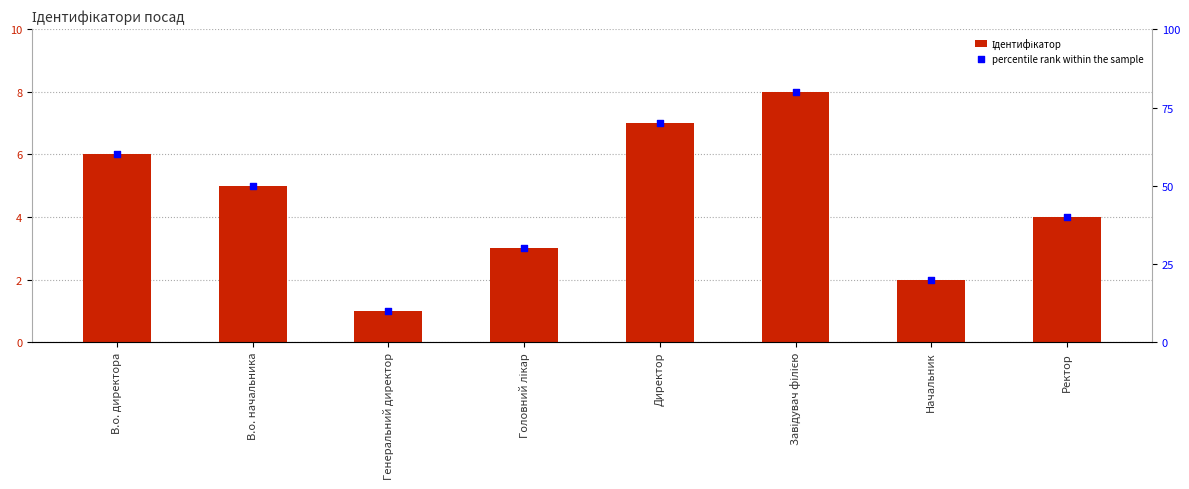

Is the value of percentile rank within the sample at В.о. директора greater than the value of Ідентифікатор at Головний лікар?

Yes